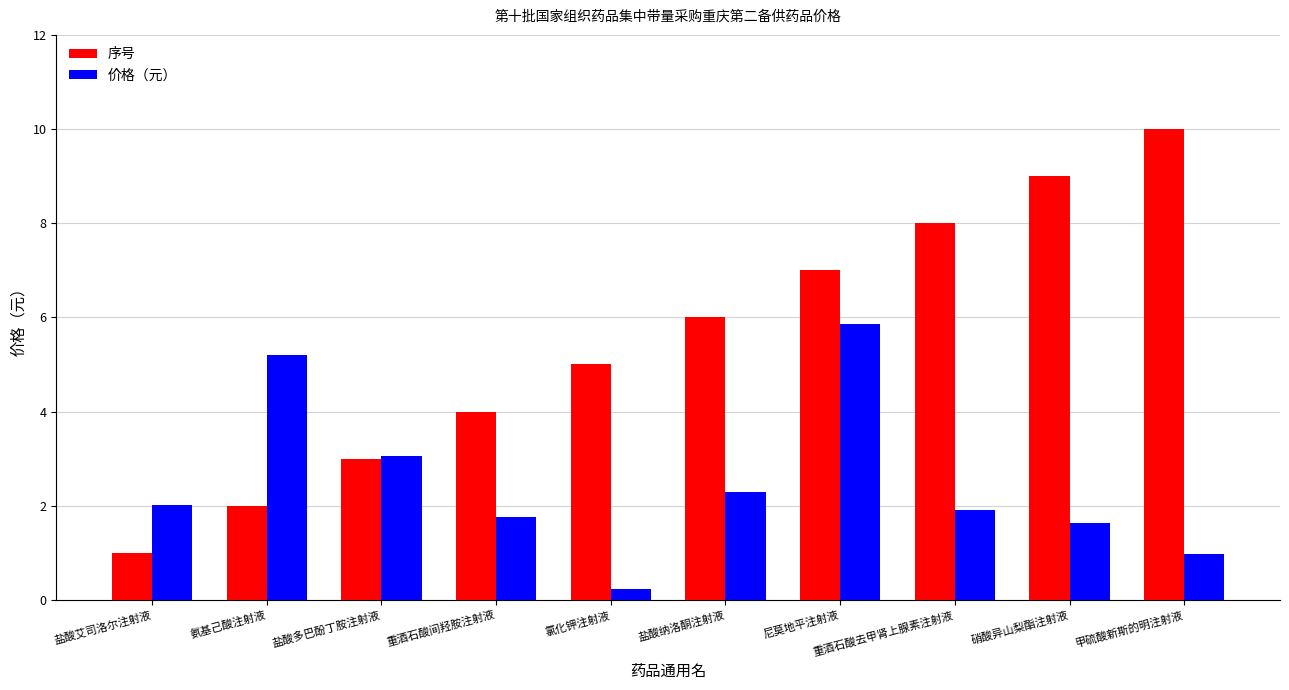

Count the 序号 values in the range 3 to 8.

6